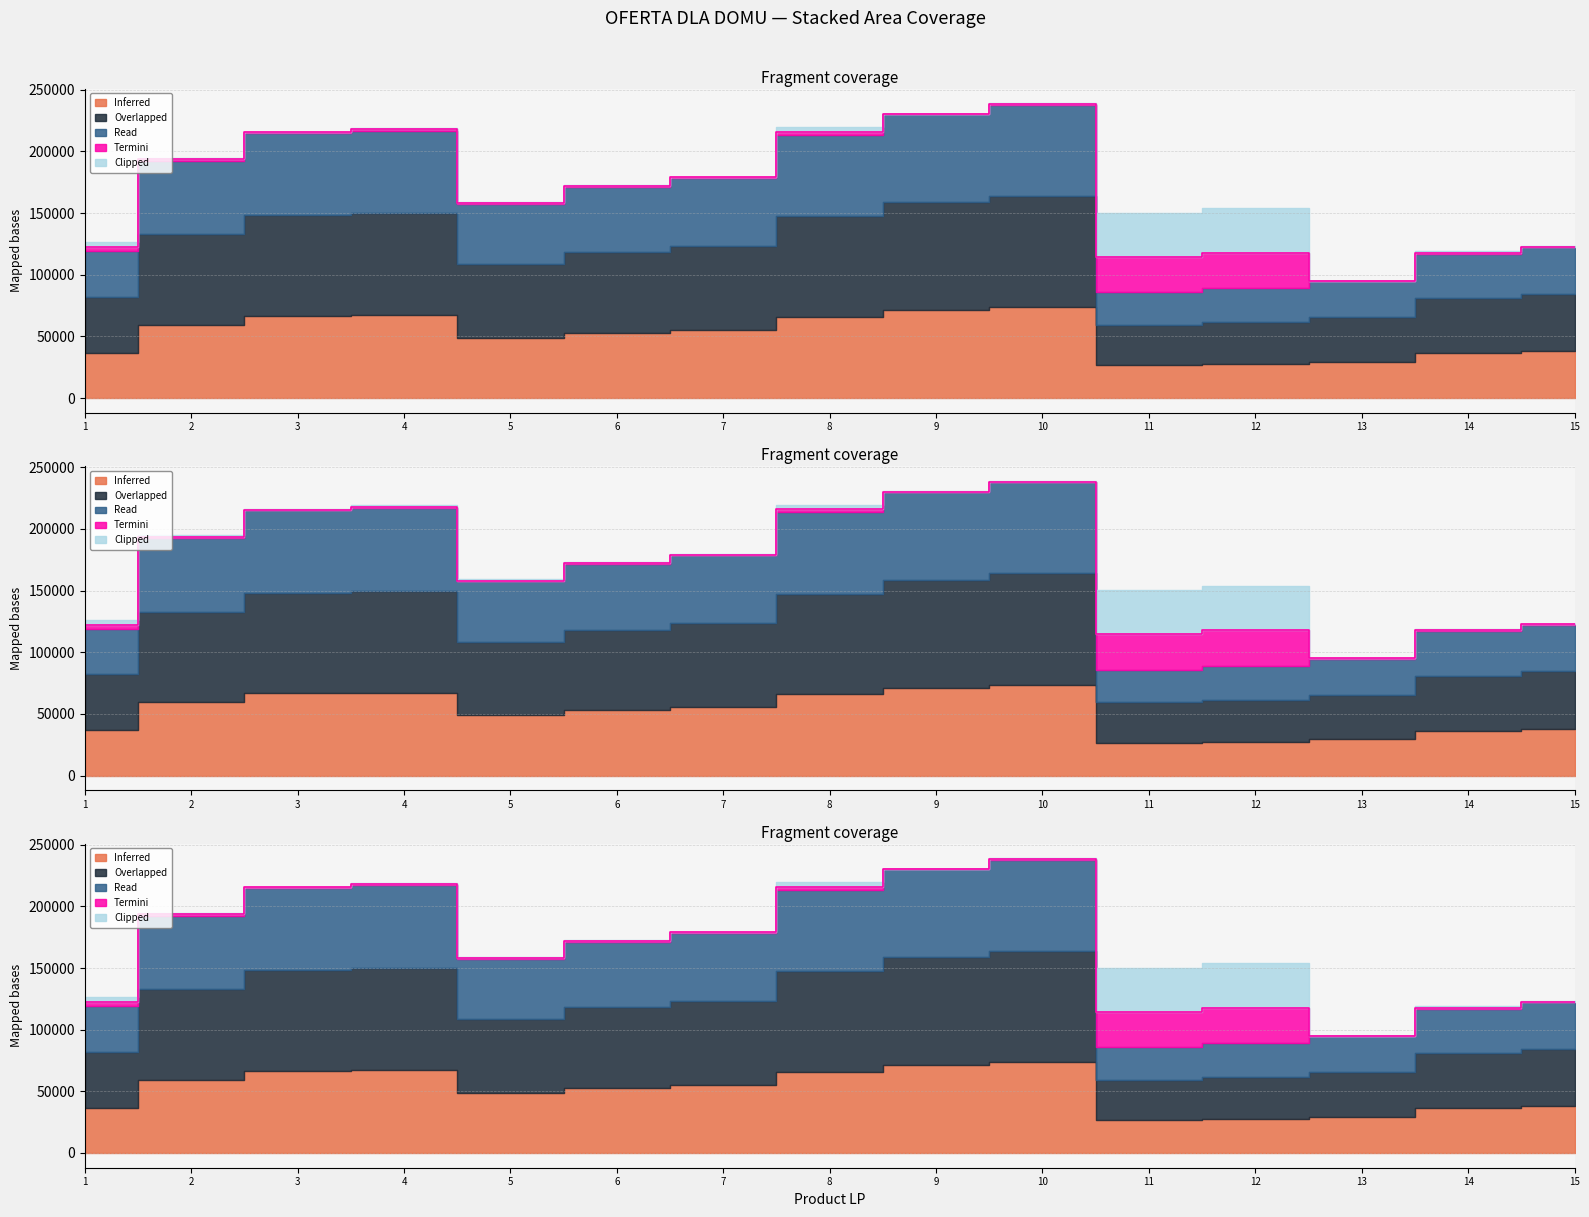

Where is the first local maximum for Read?

4